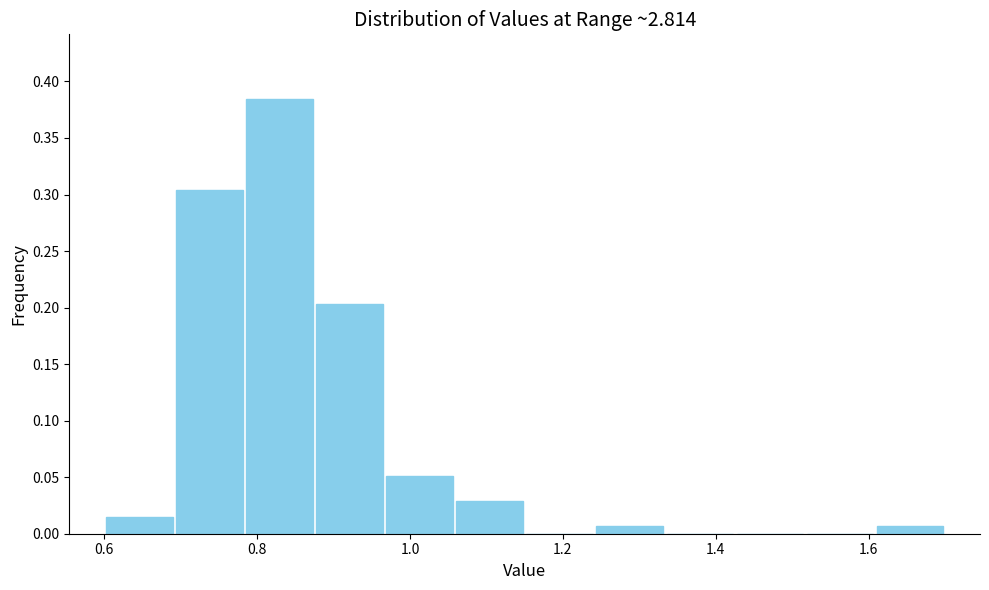

Over which range of the x-axis is the bar tallest?

0.78 to 0.88